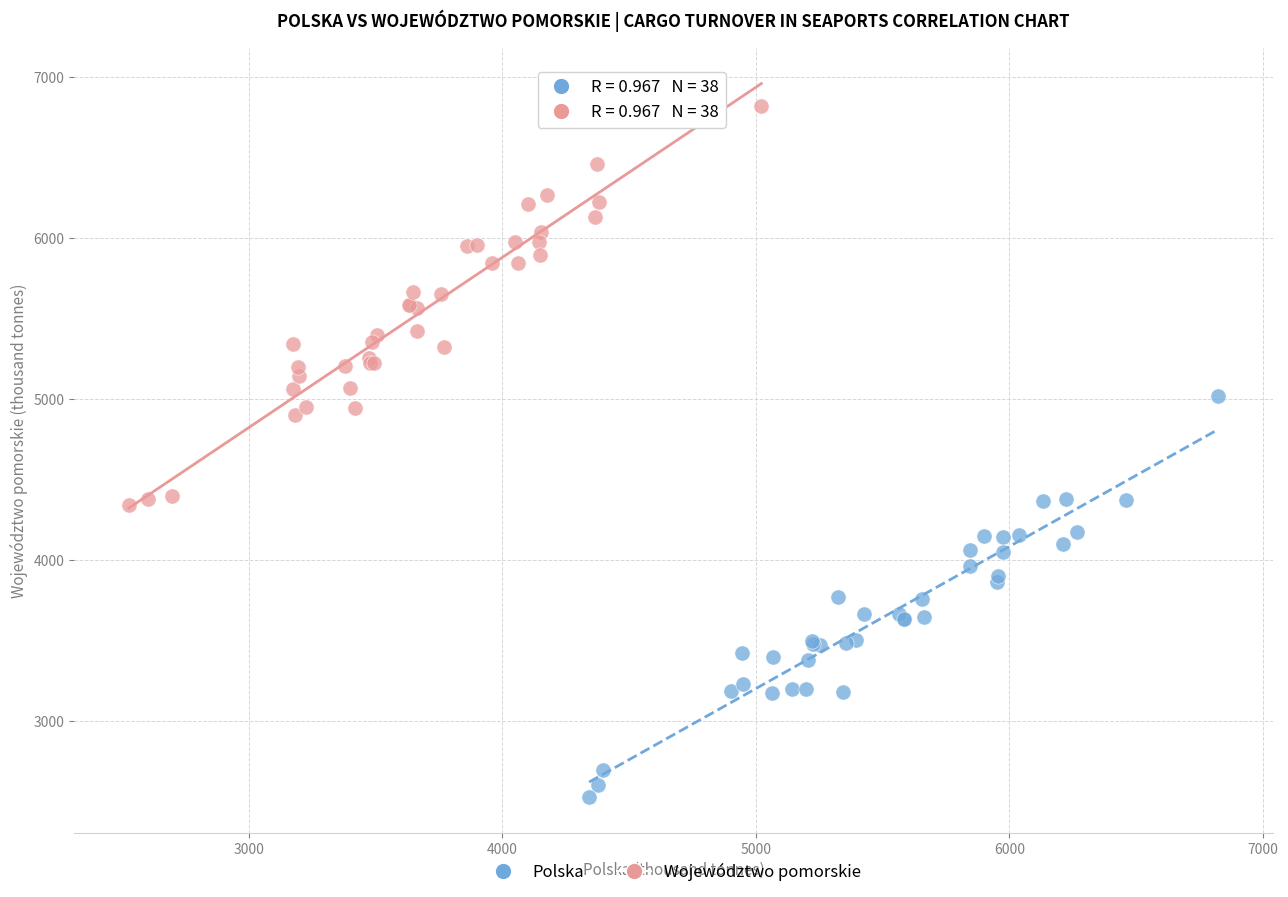

What are all the series names shown in the legend?

Polska, Województwo pomorskie